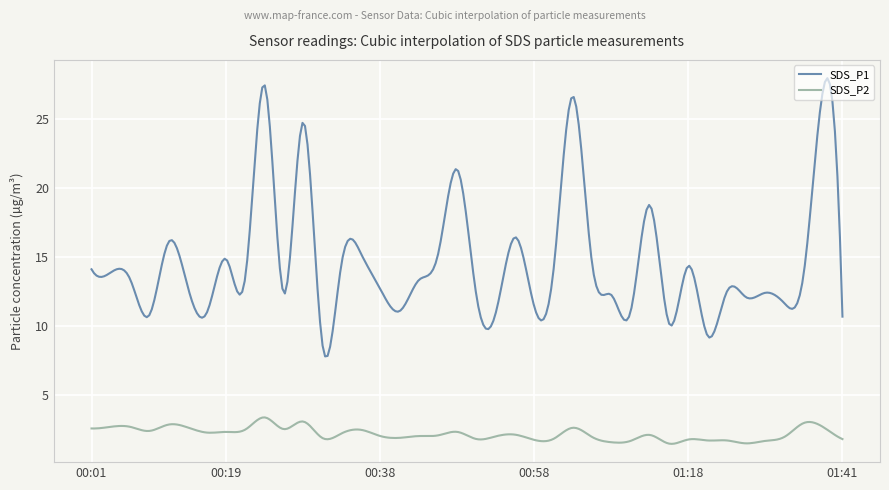

True or false: SDS_P1 and SDS_P2 intersect in this chart.

False